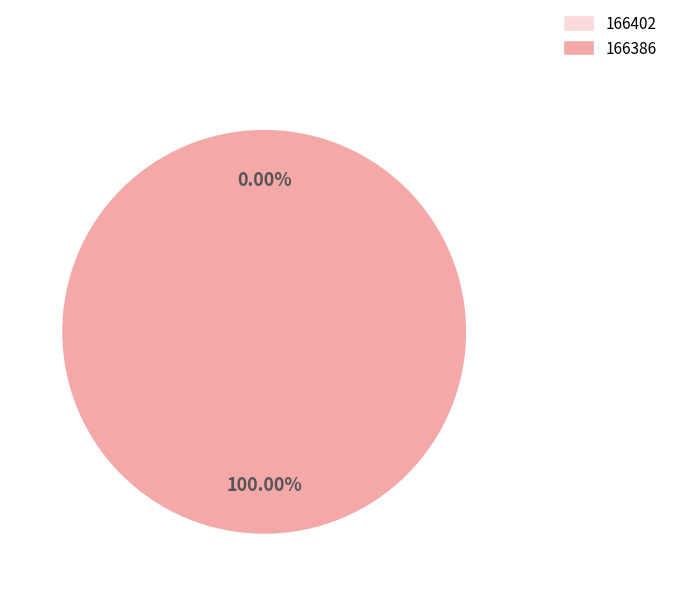

Is it true that 166386 is 99% of the pie?

False